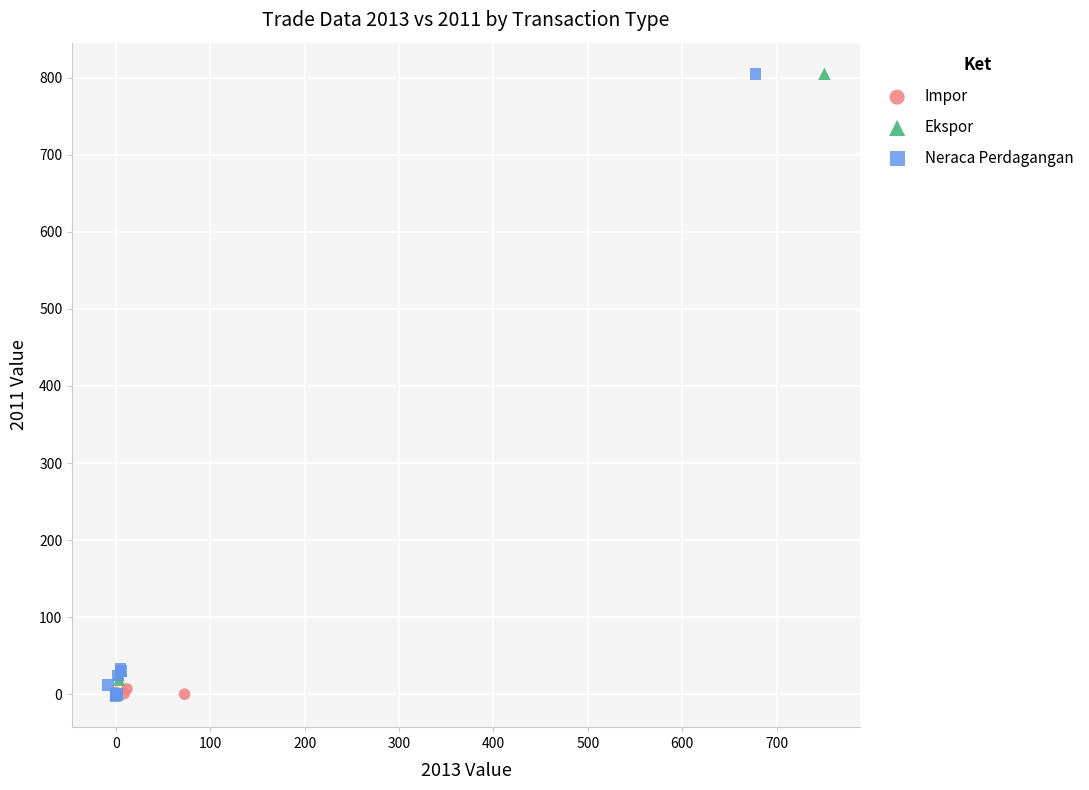

What are all the series names shown in the legend?

Impor, Ekspor, Neraca Perdagangan